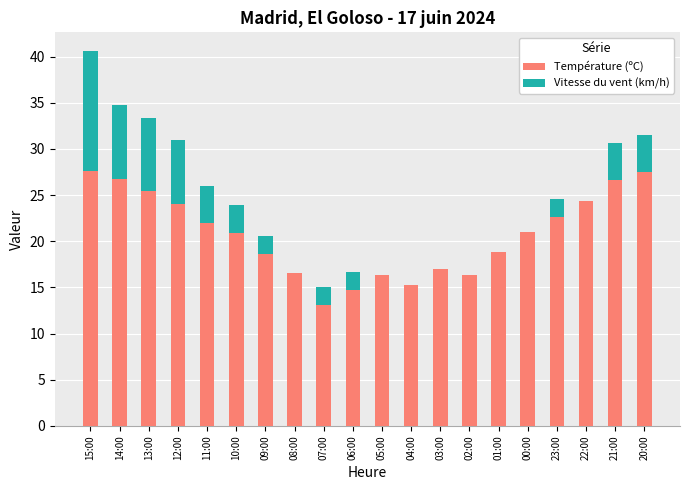

At which category is the sum across all series the highest?

15:00